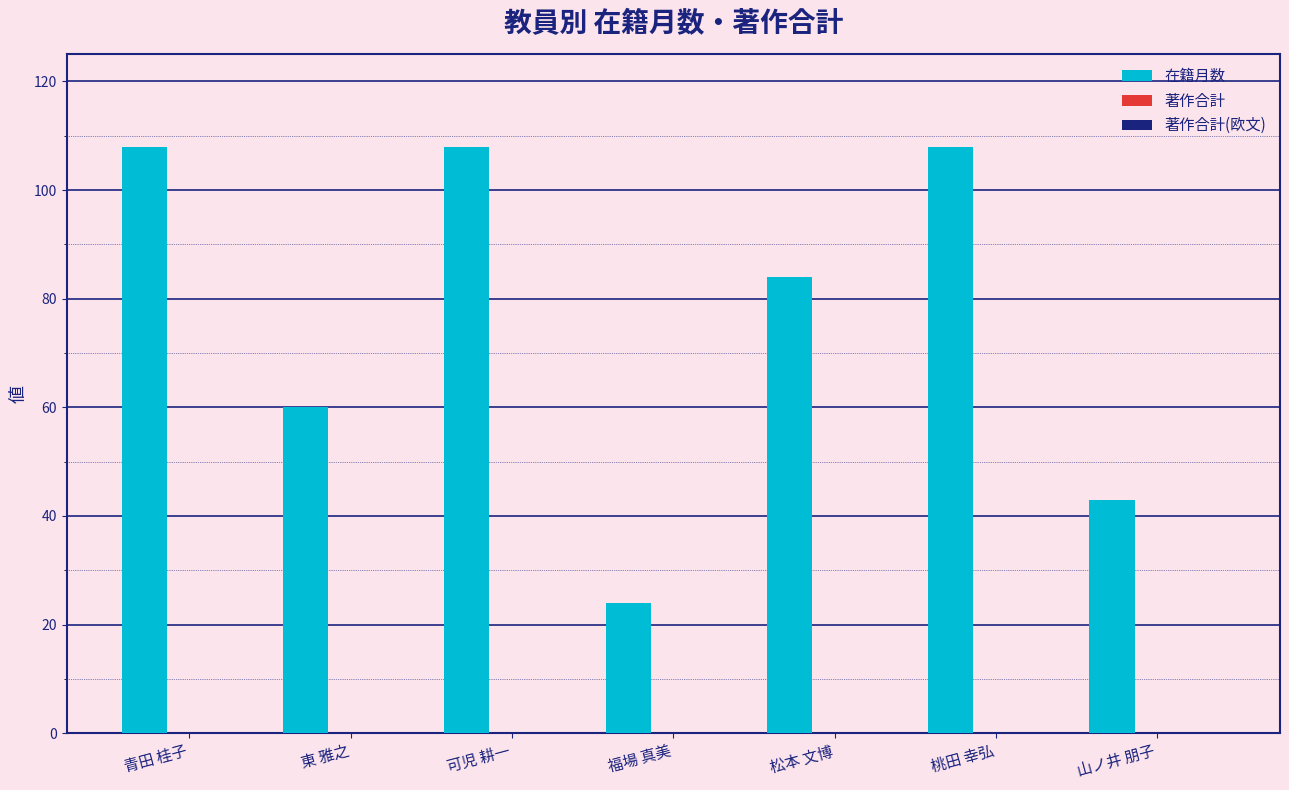

What is the maximum value shown in the chart?

108